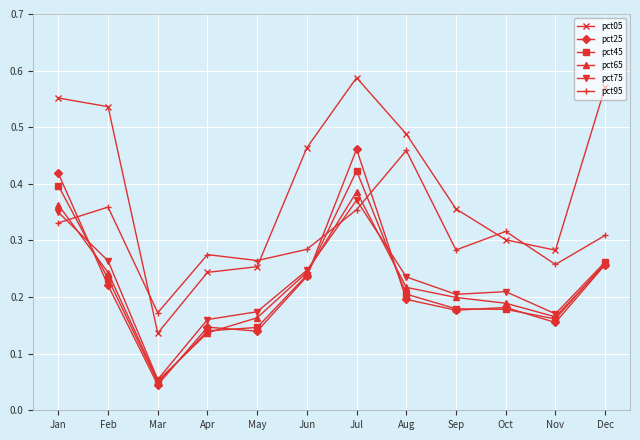

Is this an area chart (filled region under the line)?

No